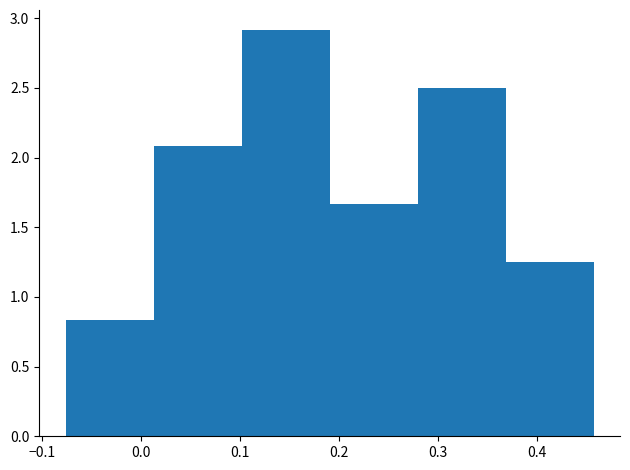

What is the height of the bar covering -0.08 to 0.01 on the x-axis? Neither the bar edges nor the heights are printed on the chart, so give them approximately, as read against the axes.

0.85